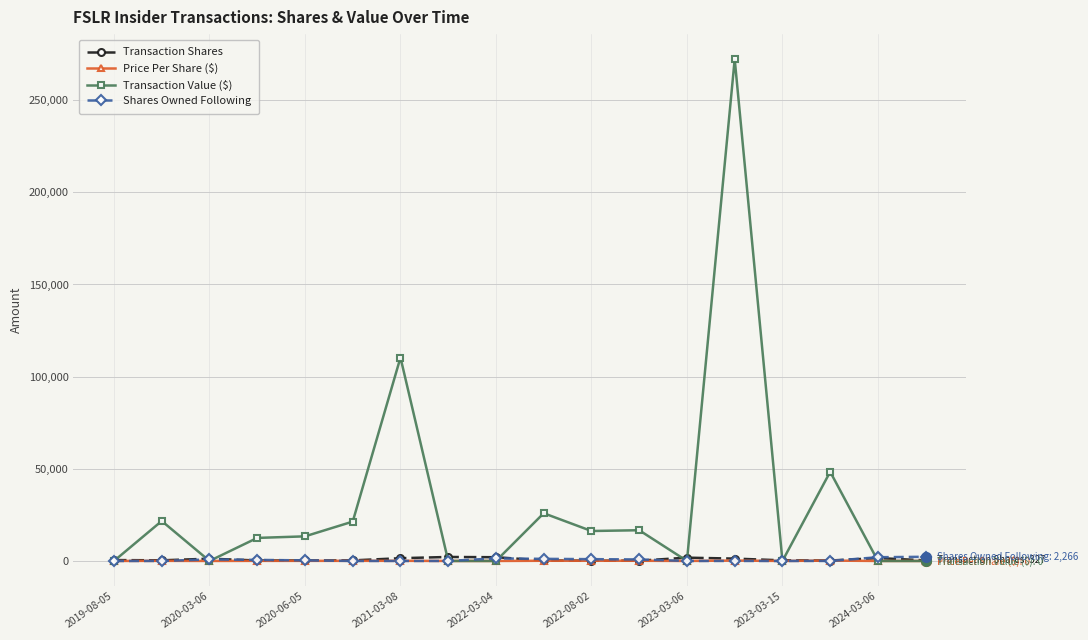

Which series has the largest total across all categories?

Transaction Value ($)